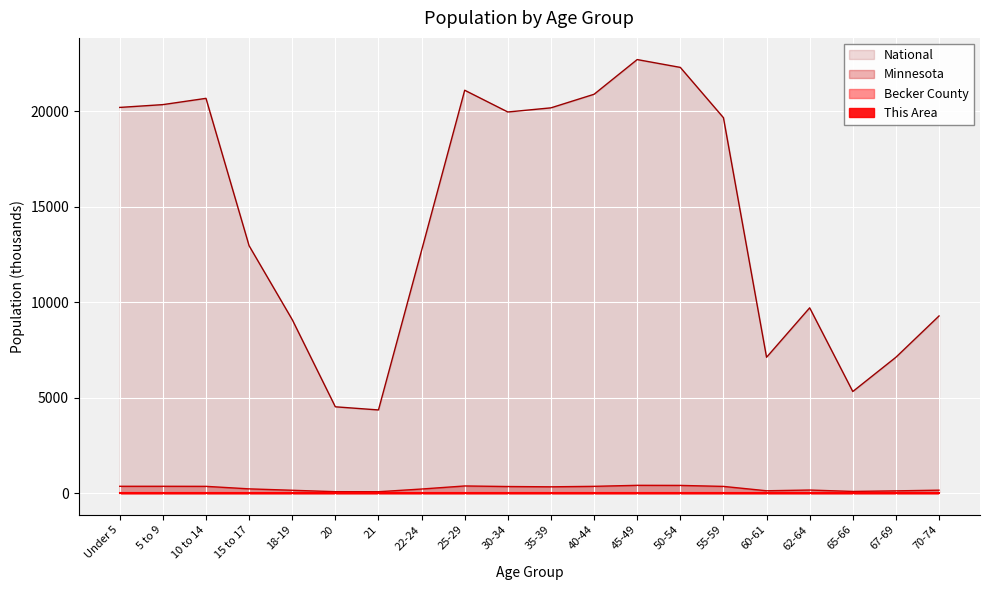

Reading right to left, extract all data points from this chart.

This Area: 70-74=0.0	67-69=0.0	65-66=0.0	62-64=0.0	60-61=0.0	55-59=0.0	50-54=0.0	45-49=0.0	40-44=0.0	35-39=0.0	30-34=0.0	25-29=0.0	22-24=0.0	21=0.0	20=0.0	18-19=0.0	15 to 17=0.0	10 to 14=0.0	5 to 9=0.0	Under 5=0.0
Becker County: 70-74=1.4	67-69=1.0	65-66=0.7	62-64=1.3	60-61=1.0	55-59=2.5	50-54=2.5	45-49=2.3	40-44=1.8	35-39=1.7	30-34=1.8	25-29=1.8	22-24=1.0	21=0.3	20=0.3	18-19=0.7	15 to 17=1.2	10 to 14=2.3	5 to 9=2.3	Under 5=2.2
Minnesota: 70-74=151.9	67-69=116.4	65-66=86.2	62-64=159.0	60-61=120.8	55-59=349.6	50-54=401.7	45-49=406.2	40-44=352.9	35-39=328.2	30-34=342.9	25-29=372.7	22-24=212.3	21=70.6	20=72.7	18-19=147.1	15 to 17=220.7	10 to 14=352.3	5 to 9=355.5	Under 5=355.5
National: 70-74=9278.2	67-69=7115.4	65-66=5319.9	62-64=9704.2	60-61=7113.7	55-59=19664.8	50-54=22298.1	45-49=22708.6	40-44=20891.0	35-39=20179.6	30-34=19962.1	25-29=21101.8	22-24=12712.6	21=4354.3	20=4519.1	18-19=9086.1	15 to 17=12954.3	10 to 14=20677.2	5 to 9=20348.7	Under 5=20201.4